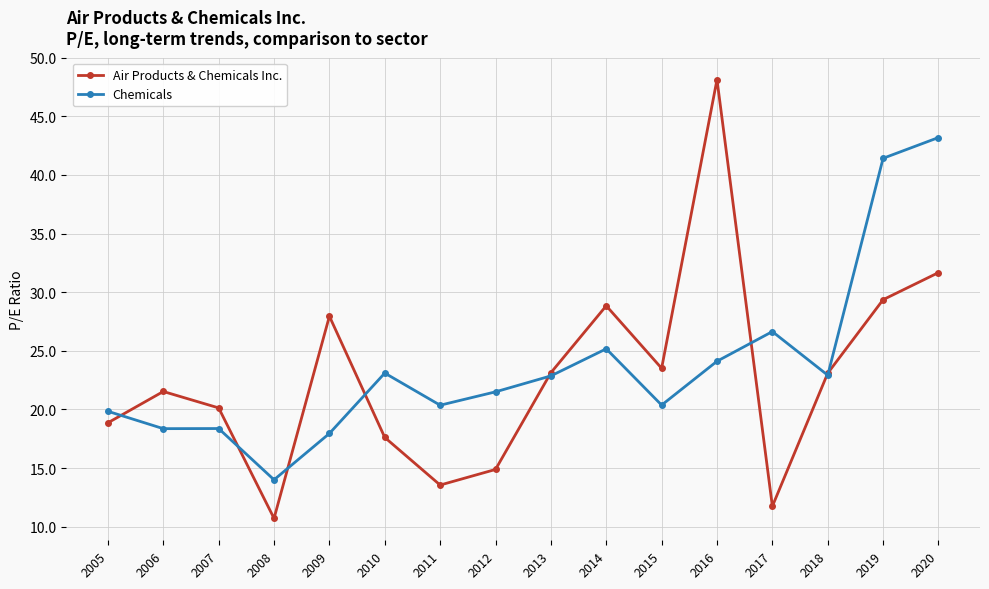

The value of Chemicals at 2020 is 43.2. True or false?

True